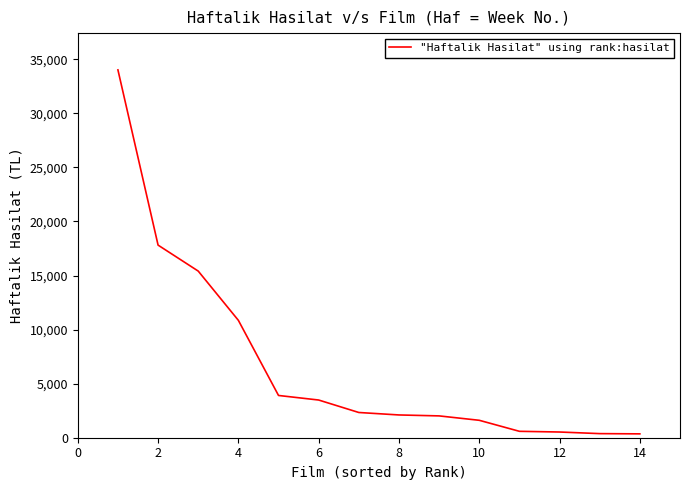

What is the greatest value displayed?

34022.7